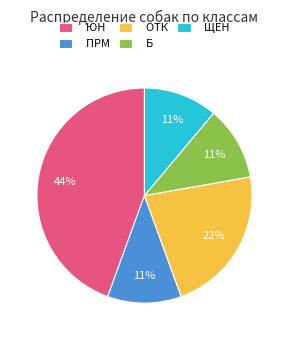

To the nearest percent, what is the combined percentage of ПРМ and ЩЕН?

22%